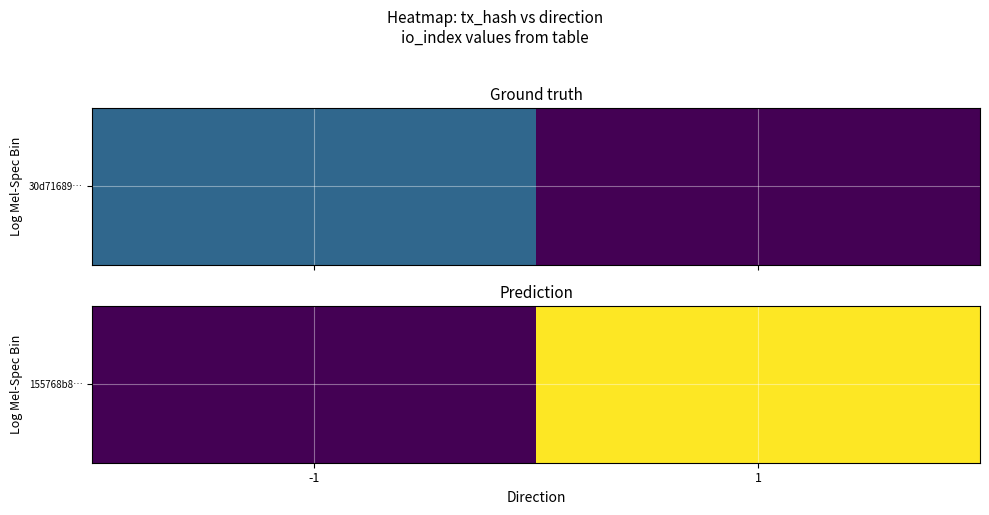

Which category has the highest value across all series?

1